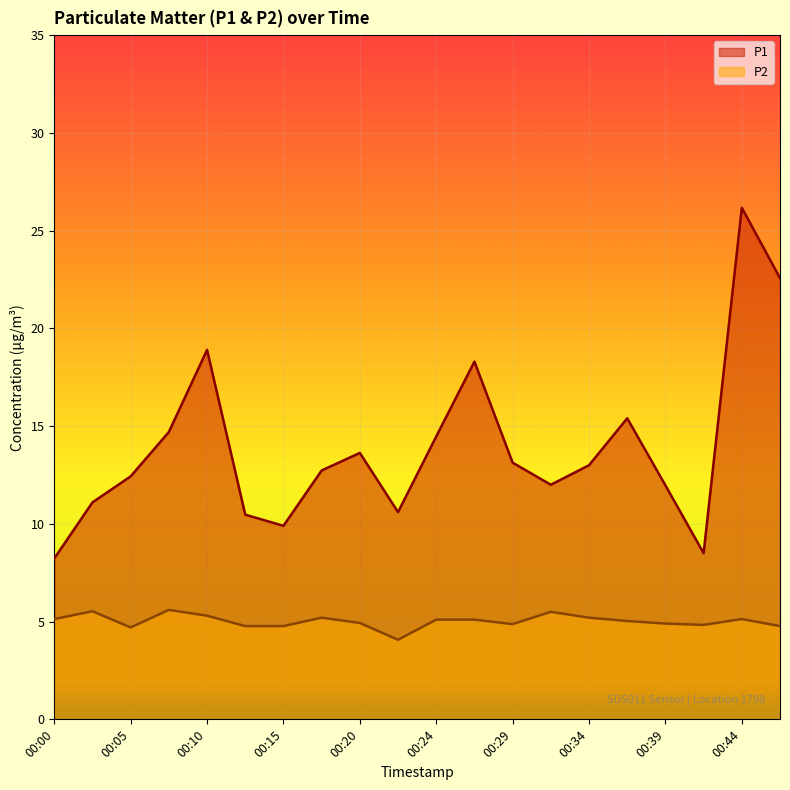

What is the value of the P2 point at the 3rd from the left?

4.7